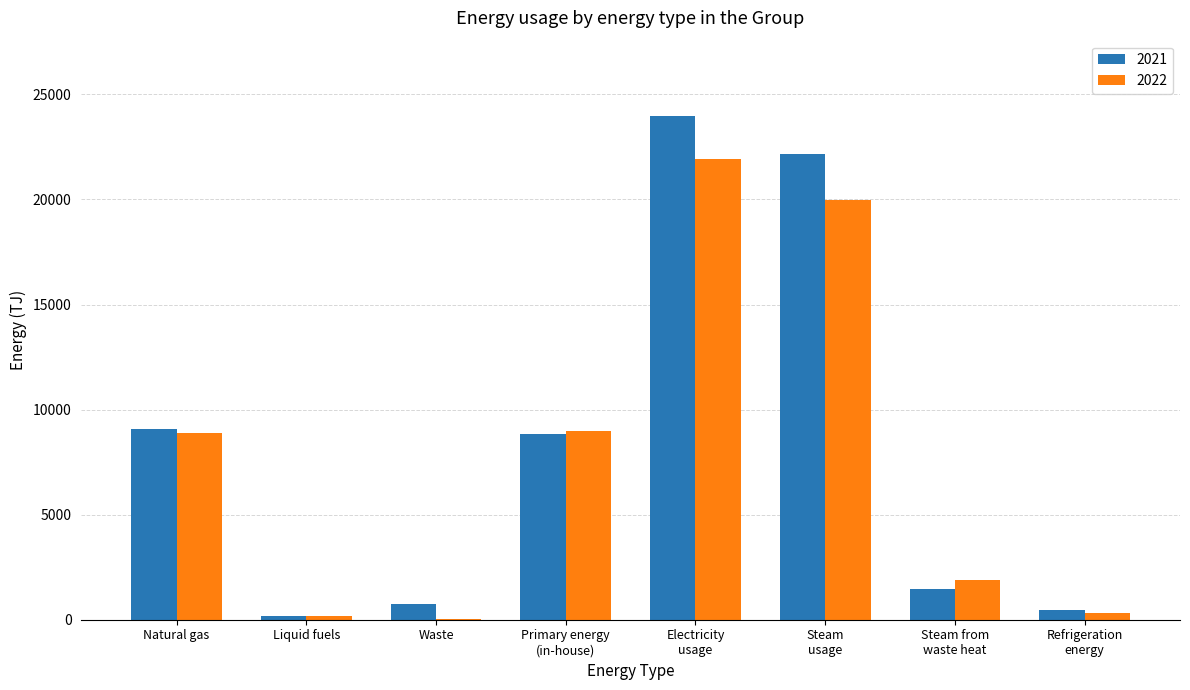

Is the value of 2022 at Refrigeration
energy greater than the value of 2021 at Waste?

No